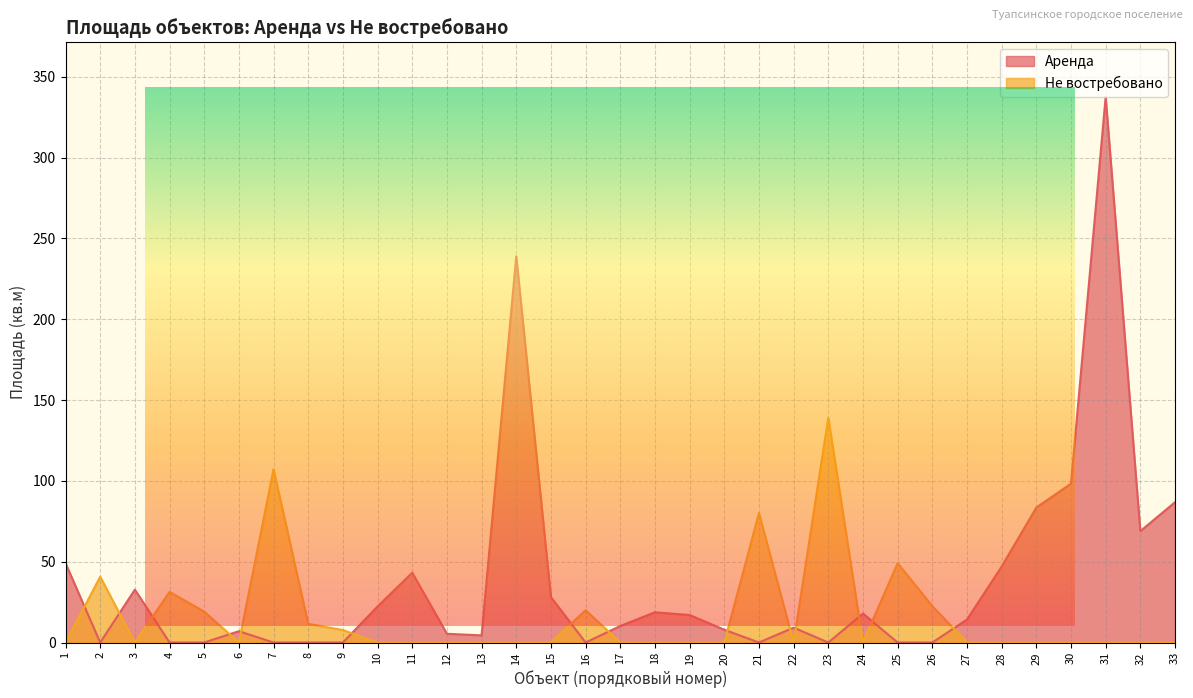

Count the number of data series in this chart.

2